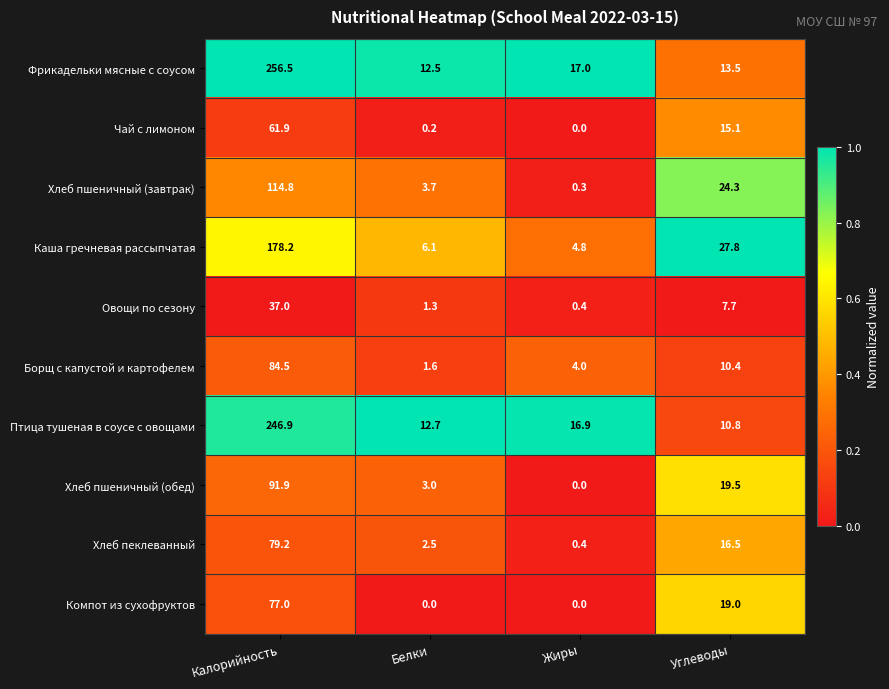

What is the sum of all Хлеб пеклеванный values?

98.6